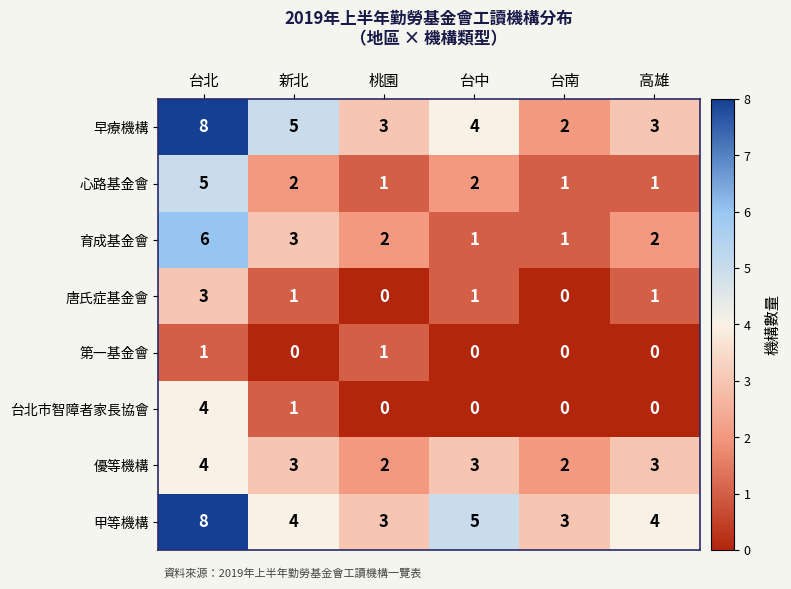

Which series changed the most between 台北 and 高雄?

早療機構